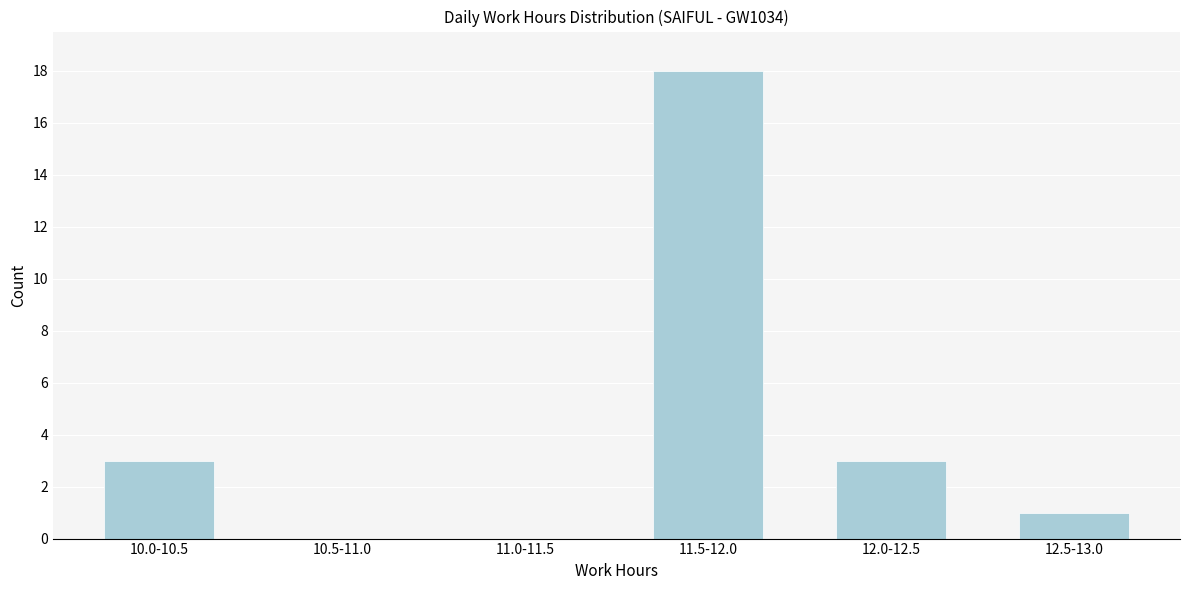

Reading left to right, list all the values displayed in this chart.

10.0-10.5=3	10.5-11.0=0	11.0-11.5=0	11.5-12.0=18	12.0-12.5=3	12.5-13.0=1